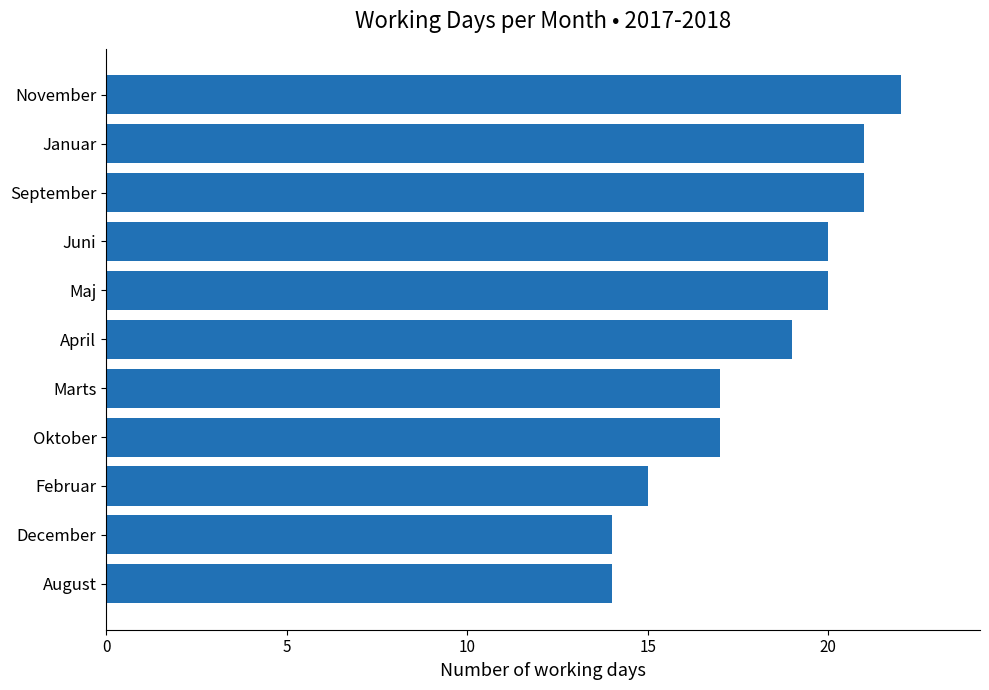

At which category does the chart reach its peak across all series?

November